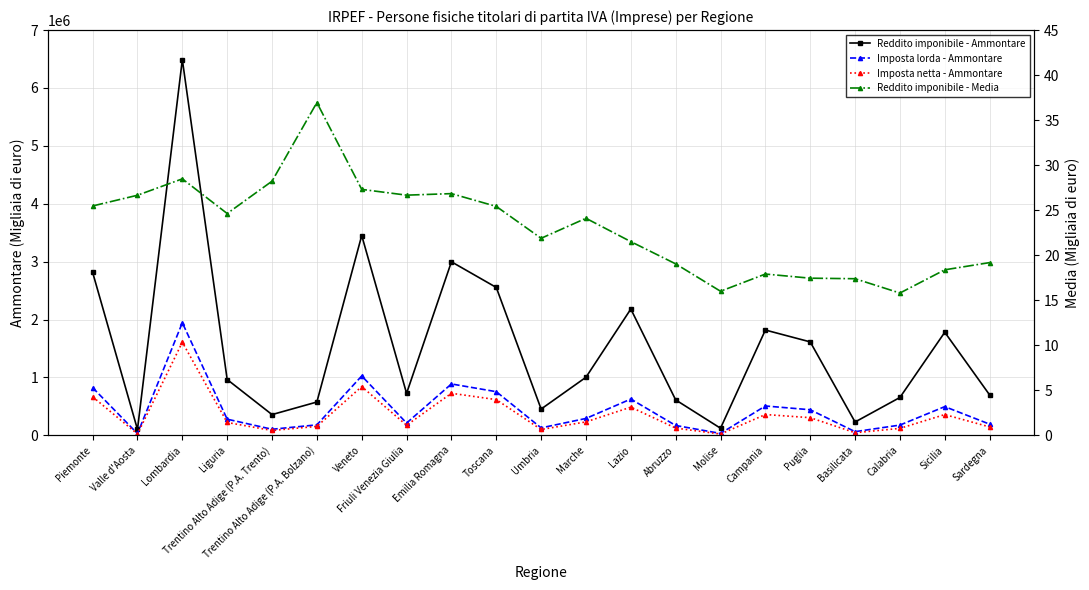

List the labels in order of Imposta lorda - Ammontare value, largest first.

Lombardia, Veneto, Emilia Romagna, Piemonte, Toscana, Lazio, Campania, Sicilia, Puglia, Marche, Liguria, Friuli Venezia Giulia, Sardegna, Trentino Alto Adige (P.A. Bolzano), Calabria, Abruzzo, Umbria, Trentino Alto Adige (P.A. Trento), Basilicata, Molise, Valle d'Aosta